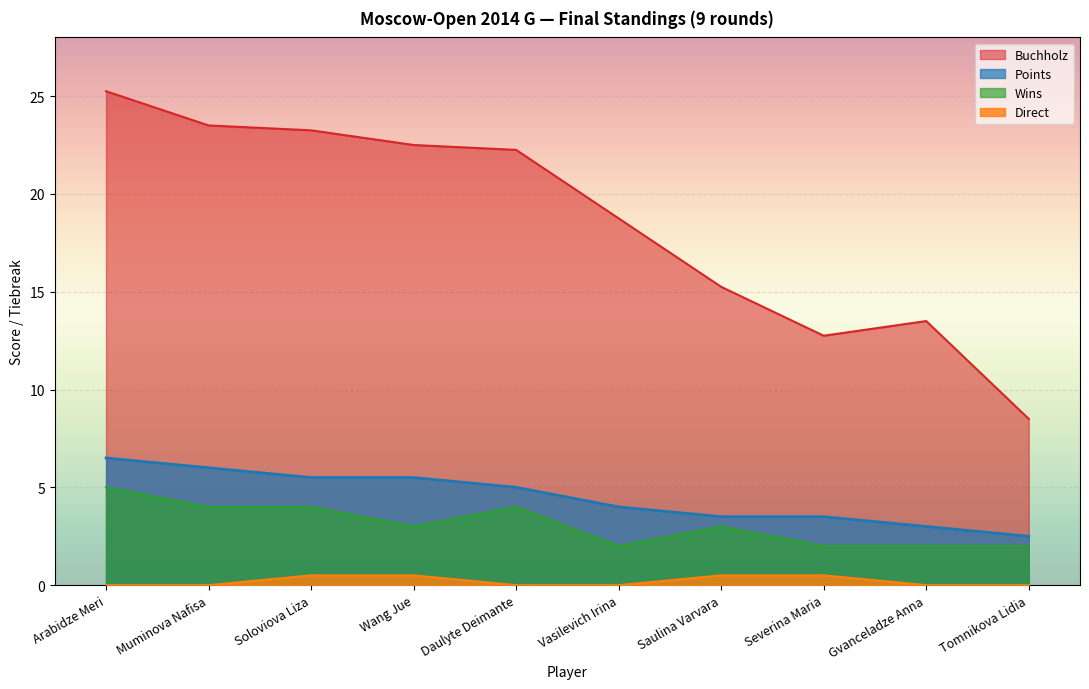

What is the label of the 10th point from the left?

Tomnikova Lidia